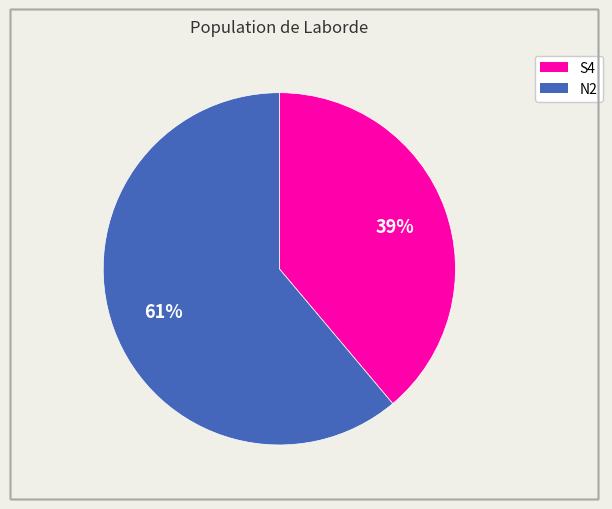

The N2 slice represents 61% of the pie. True or false?

True